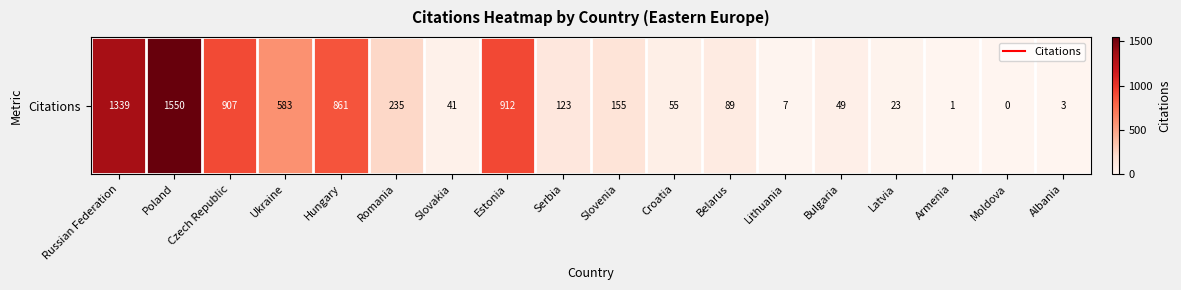

What is the sum of all values?

6933